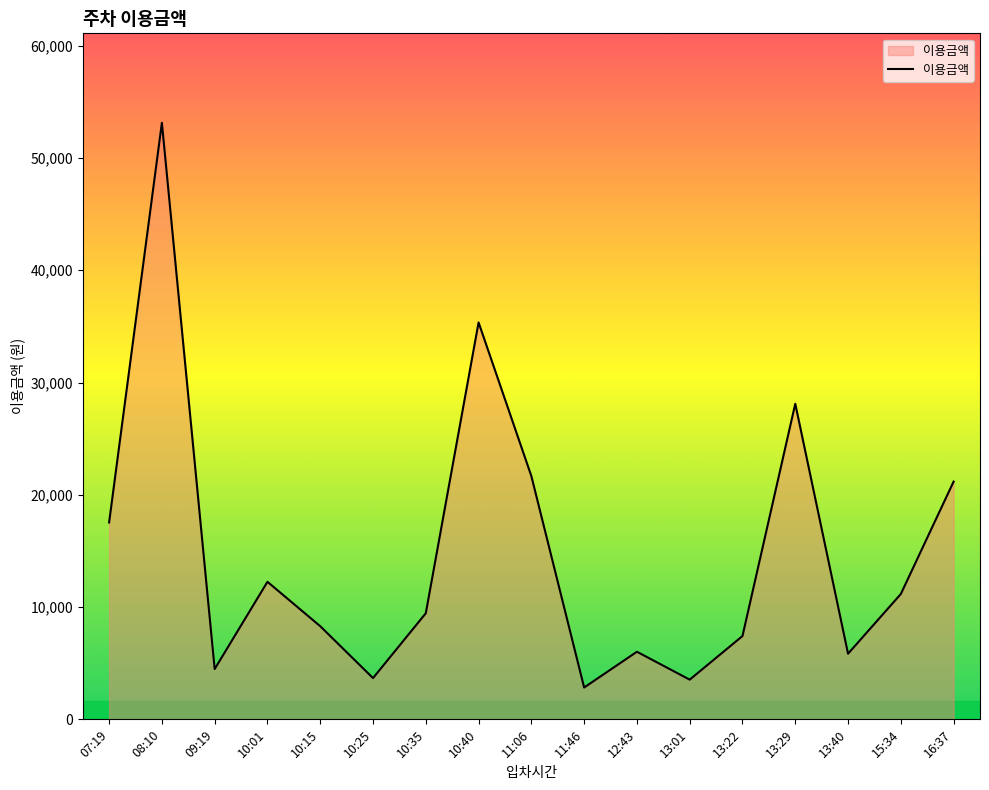

What is the difference between the values at 15:34 and 10:40?

24185